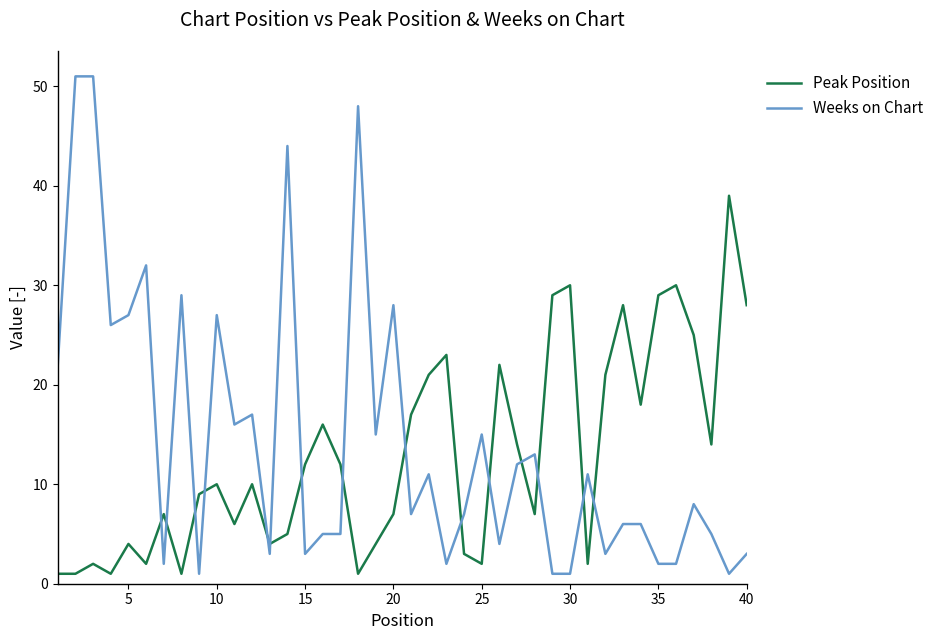

What is the difference between the second highest and second lowest values in the Weeks on Chart series?

50